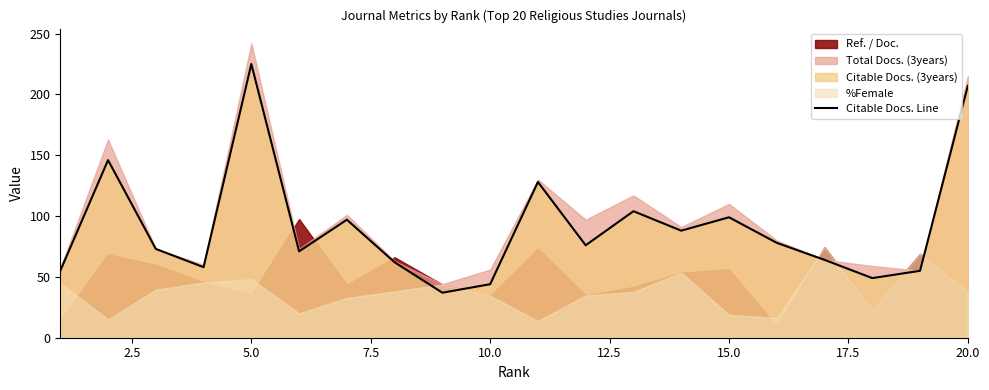

How many values exceed 76?

9